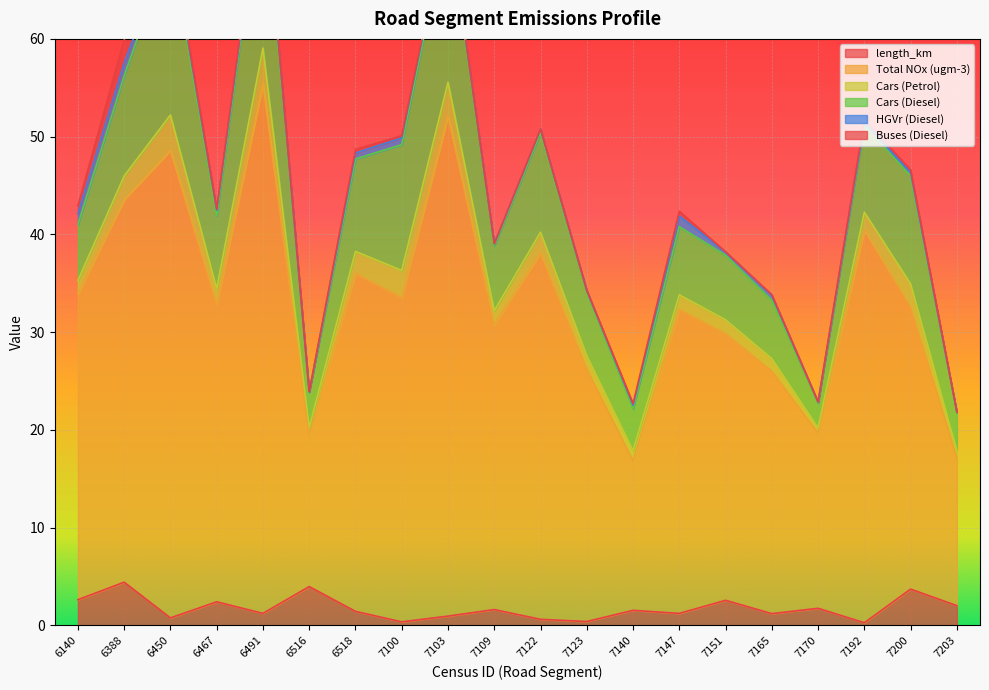

Which category has the lowest value in the HGVr (Diesel) series?

7203